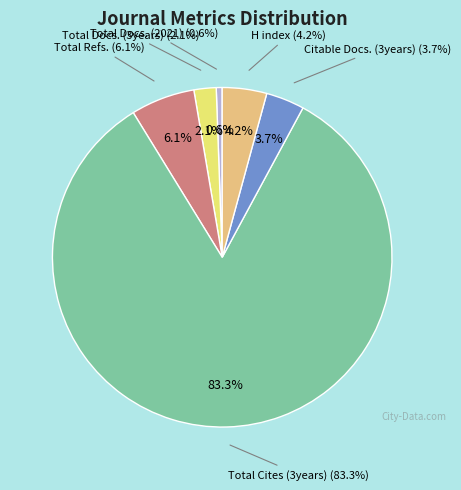

What is the total percentage of Total Refs. and Total Docs. (2021)?

6.7%